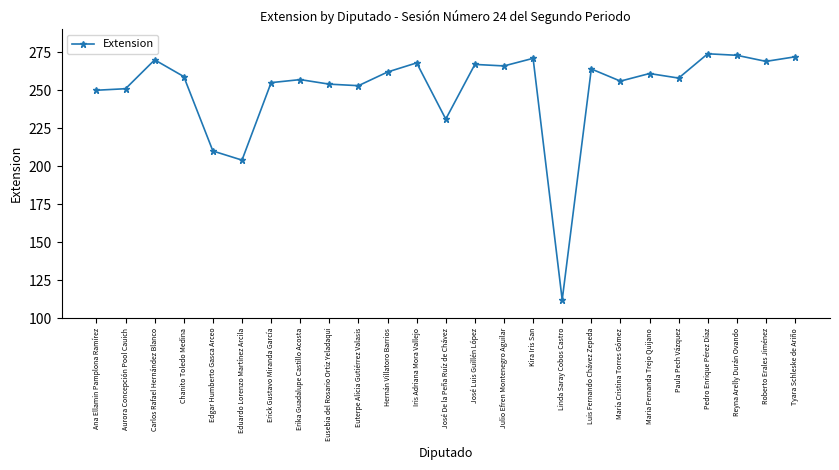

True or false: there are more than 1 points higher than both neighbors.

True